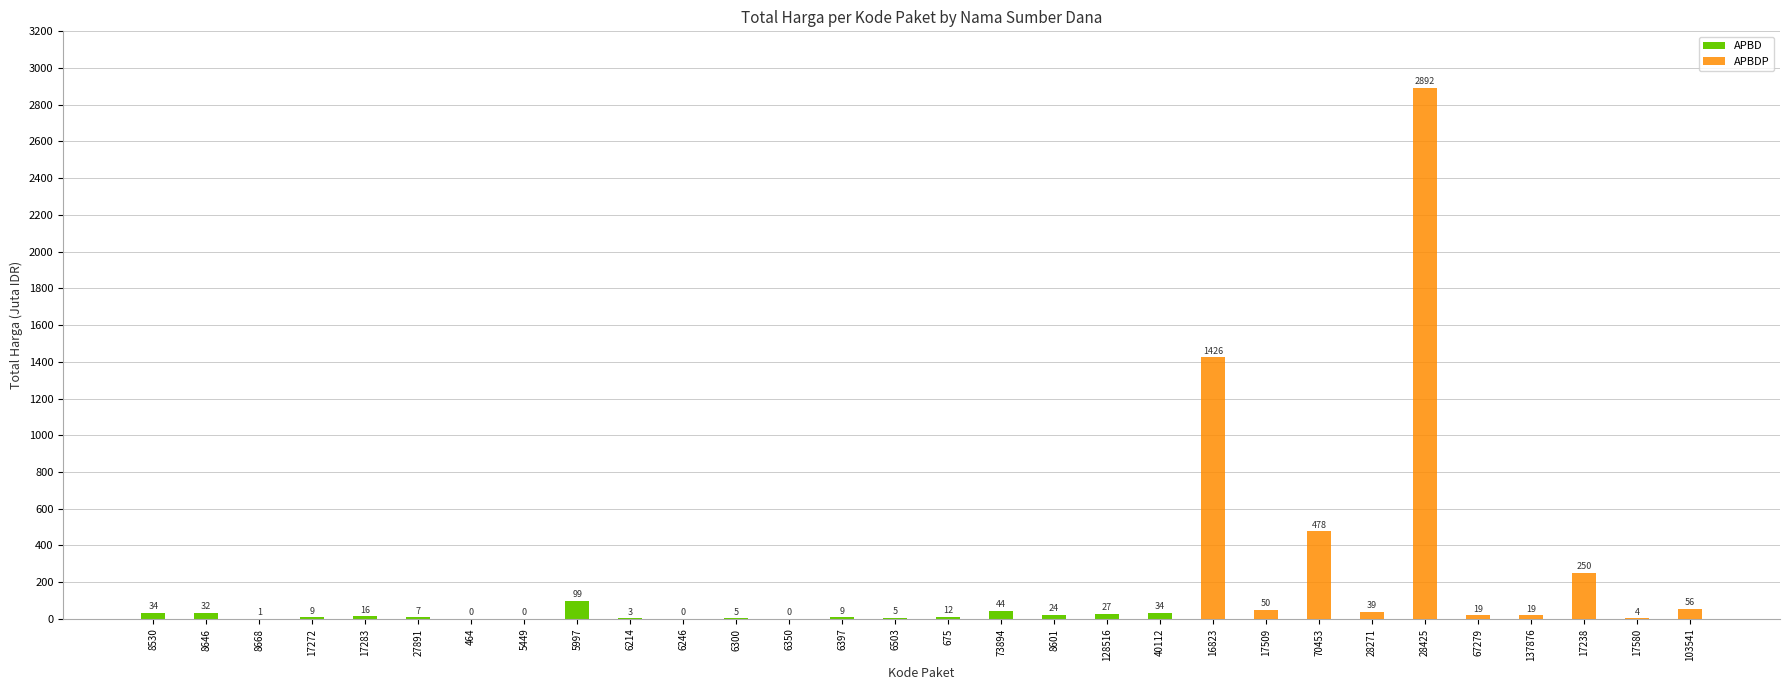

Reading left to right, extract all data points from this chart.

APBD: 34.0	32.4	0.6	9.2	15.5	7.4	0.3	0.1	98.8	2.8	0.3	4.7	0.2	8.7	5.1	12.5	43.9	23.7	27.4	34.3	0.0	0.0	0.0	0.0	0.0	0.0	0.0	0.0	0.0	0.0
APBDP: 0.0	0.0	0.0	0.0	0.0	0.0	0.0	0.0	0.0	0.0	0.0	0.0	0.0	0.0	0.0	0.0	0.0	0.0	0.0	0.0	1425.9	49.7	477.6	39.4	2892.1	19.2	18.9	250.3	4.3	56.2